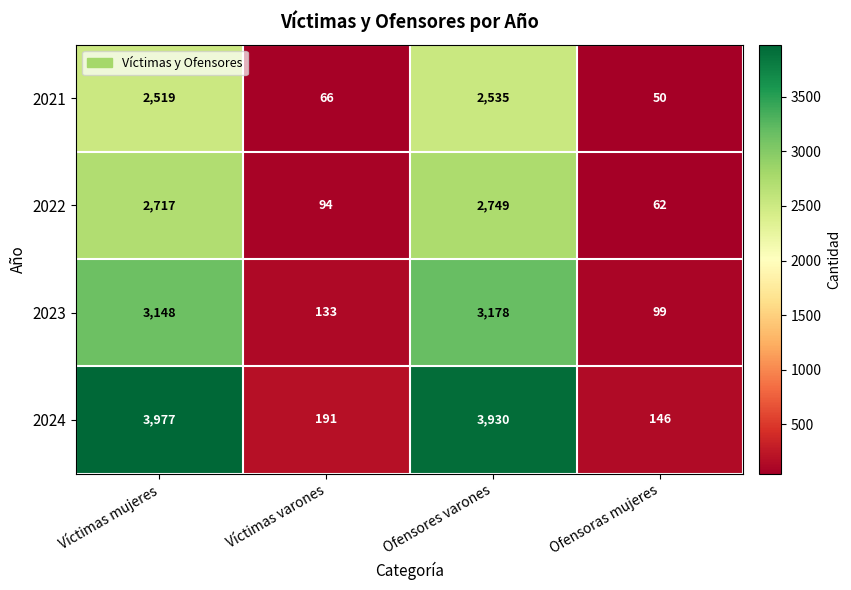

What is the average value of the 2023 series?

1640